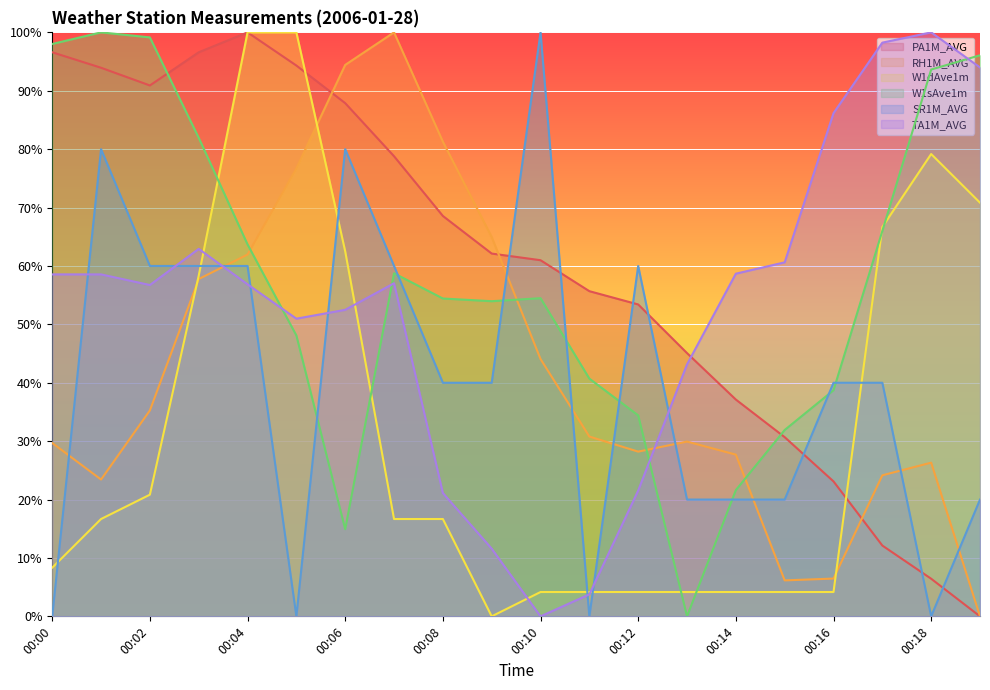

Rank the categories by SR1M_AVG value from highest to lowest.

00:10, 00:01, 00:06, 00:02, 00:03, 00:04, 00:07, 00:12, 00:08, 00:09, 00:16, 00:17, 00:13, 00:14, 00:15, 00:19, 00:00, 00:05, 00:11, 00:18